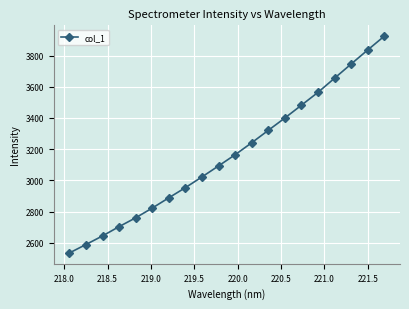

What is the value of the 19th point from the left?

3835.7